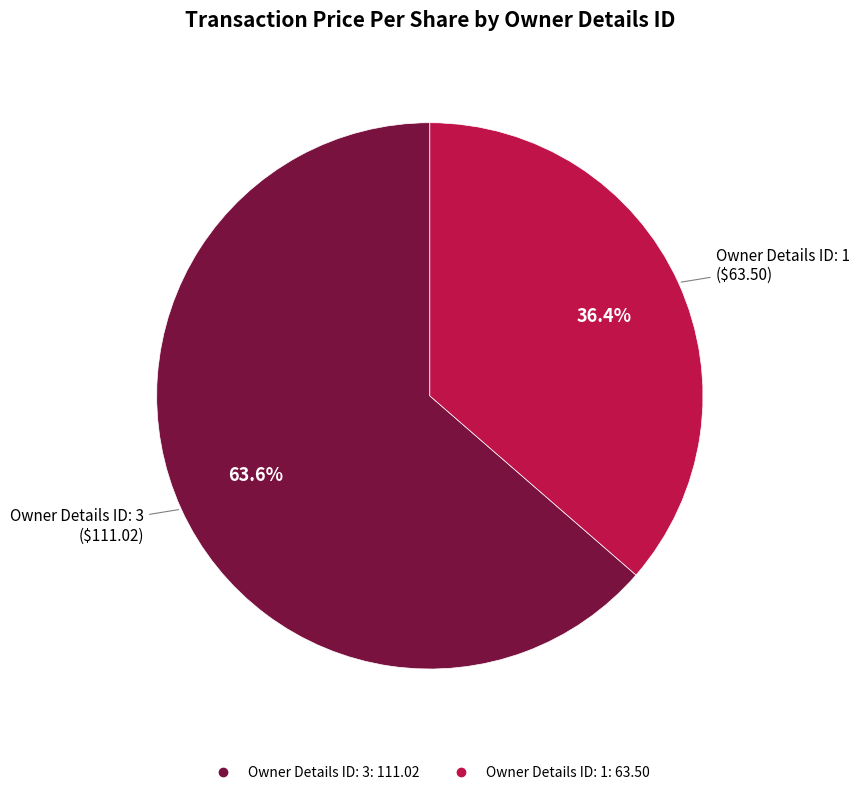

Is there a majority slice in this chart?

Yes